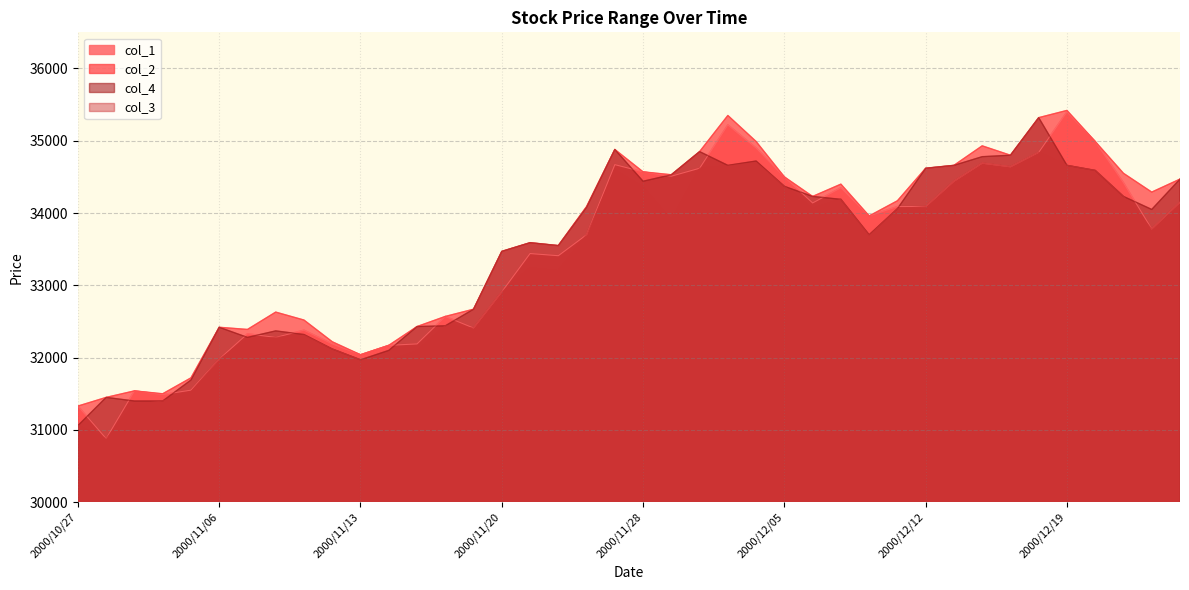

What is the maximum value shown in the chart?

35420